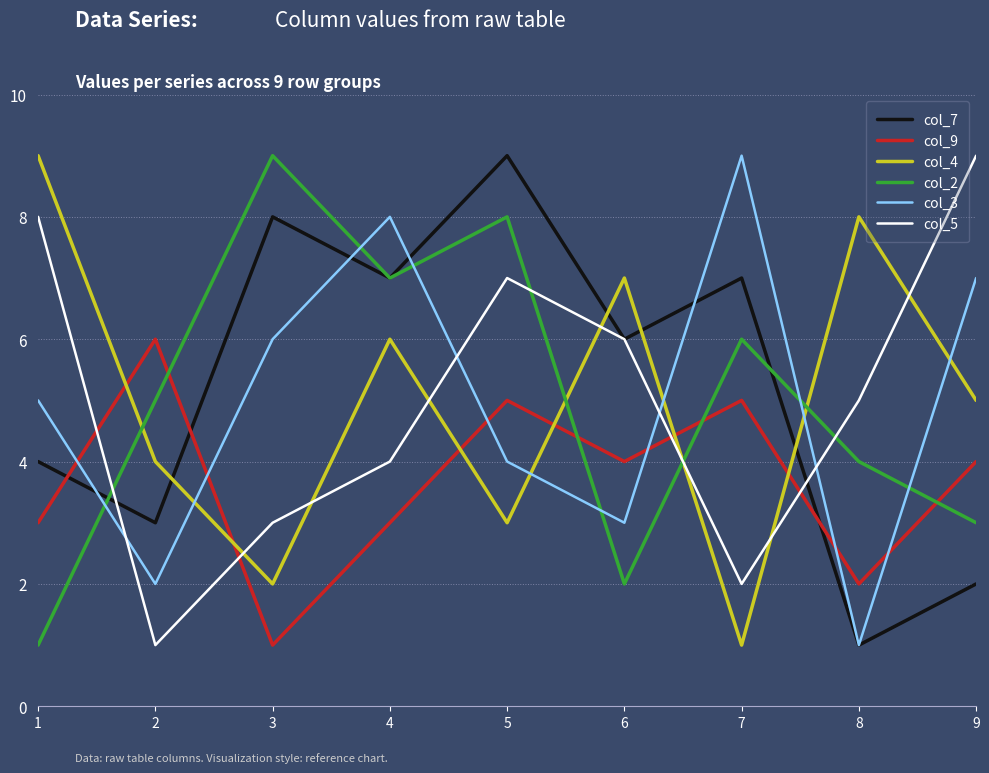

How many intersections are there between col_2 and col_3?

6